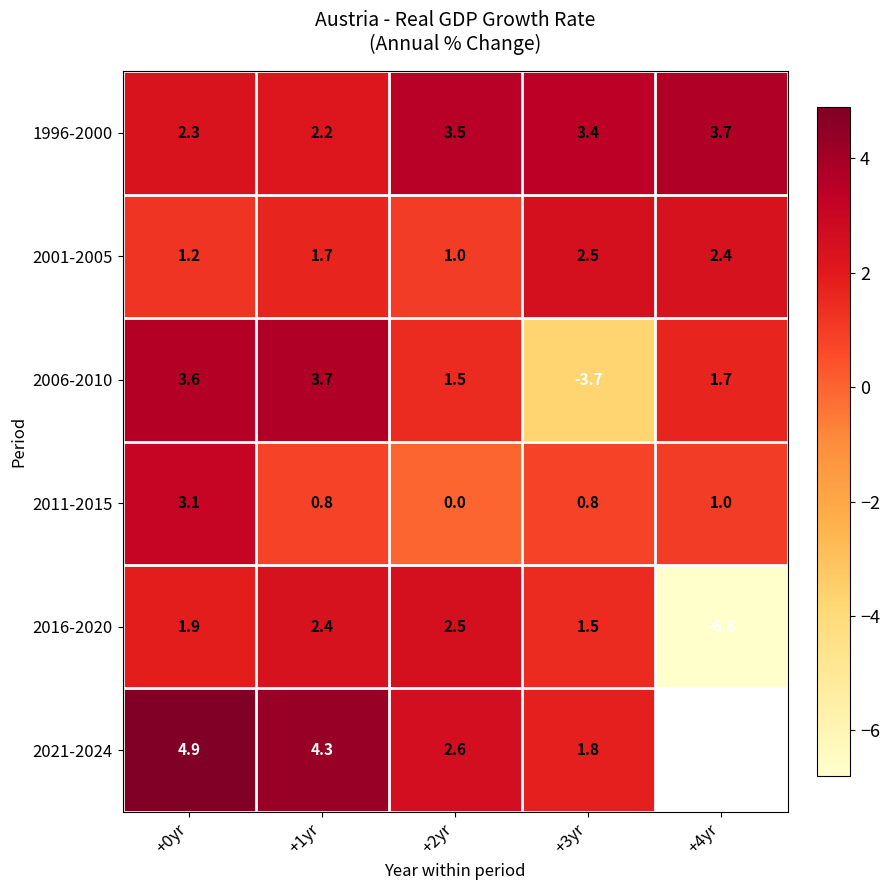

At which category is the sum across all series the highest?

+0yr